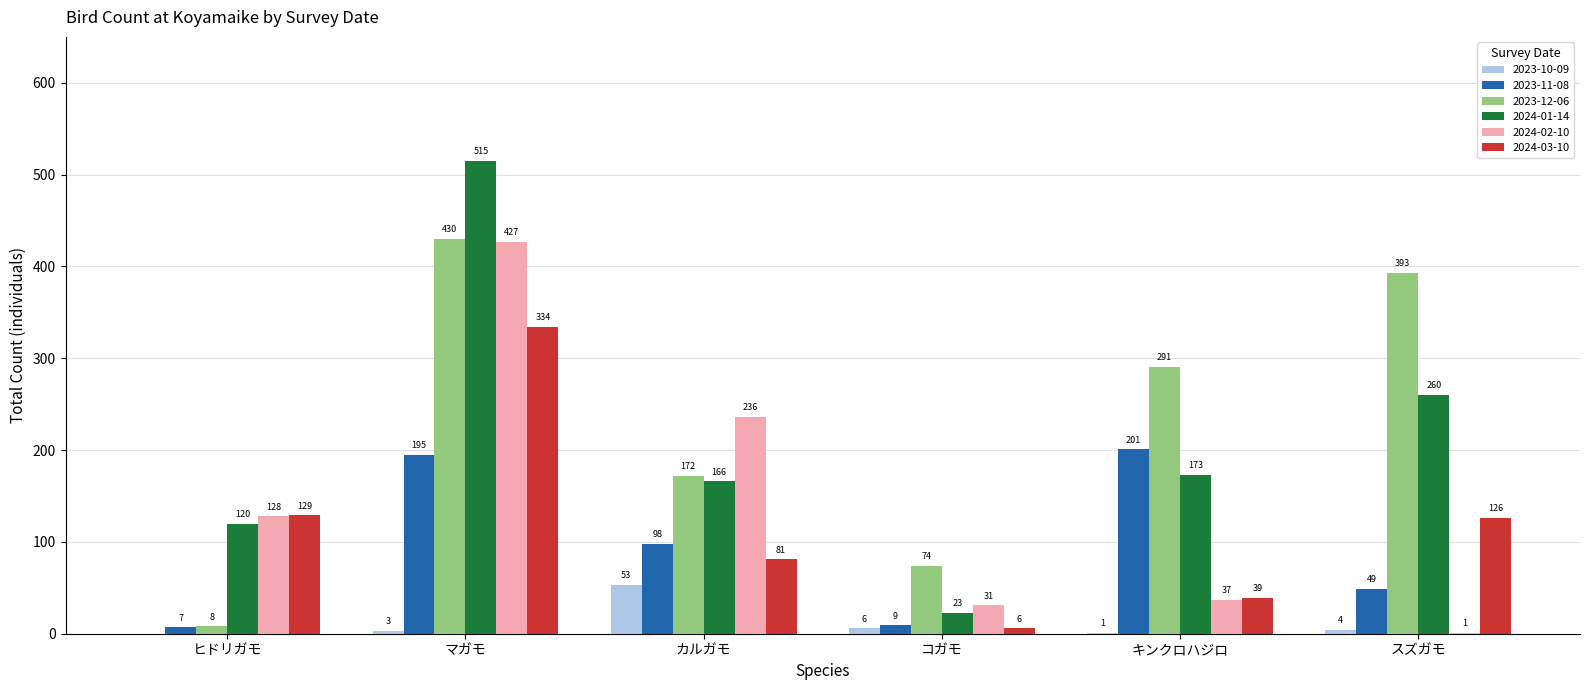

Which category has the highest value across all series?

マガモ